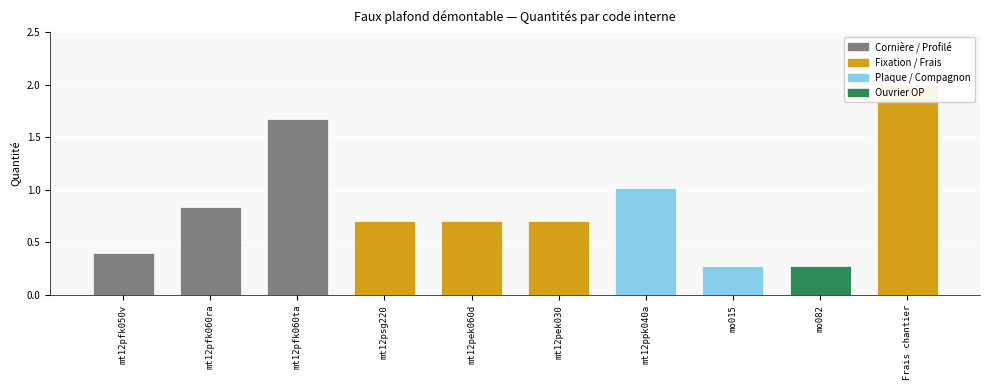

What is the value of the 8th bar from the left?

0.3